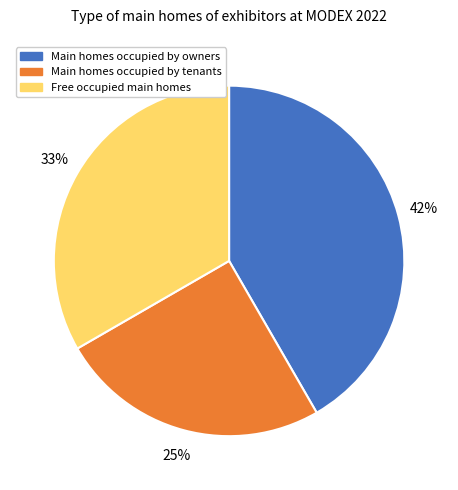

Does Main homes occupied by owners account for over 50% of the chart?

No